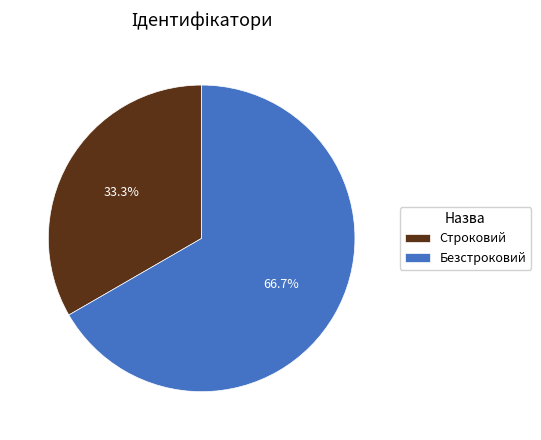

What percentage is NOT represented by Строковий?

66.7%